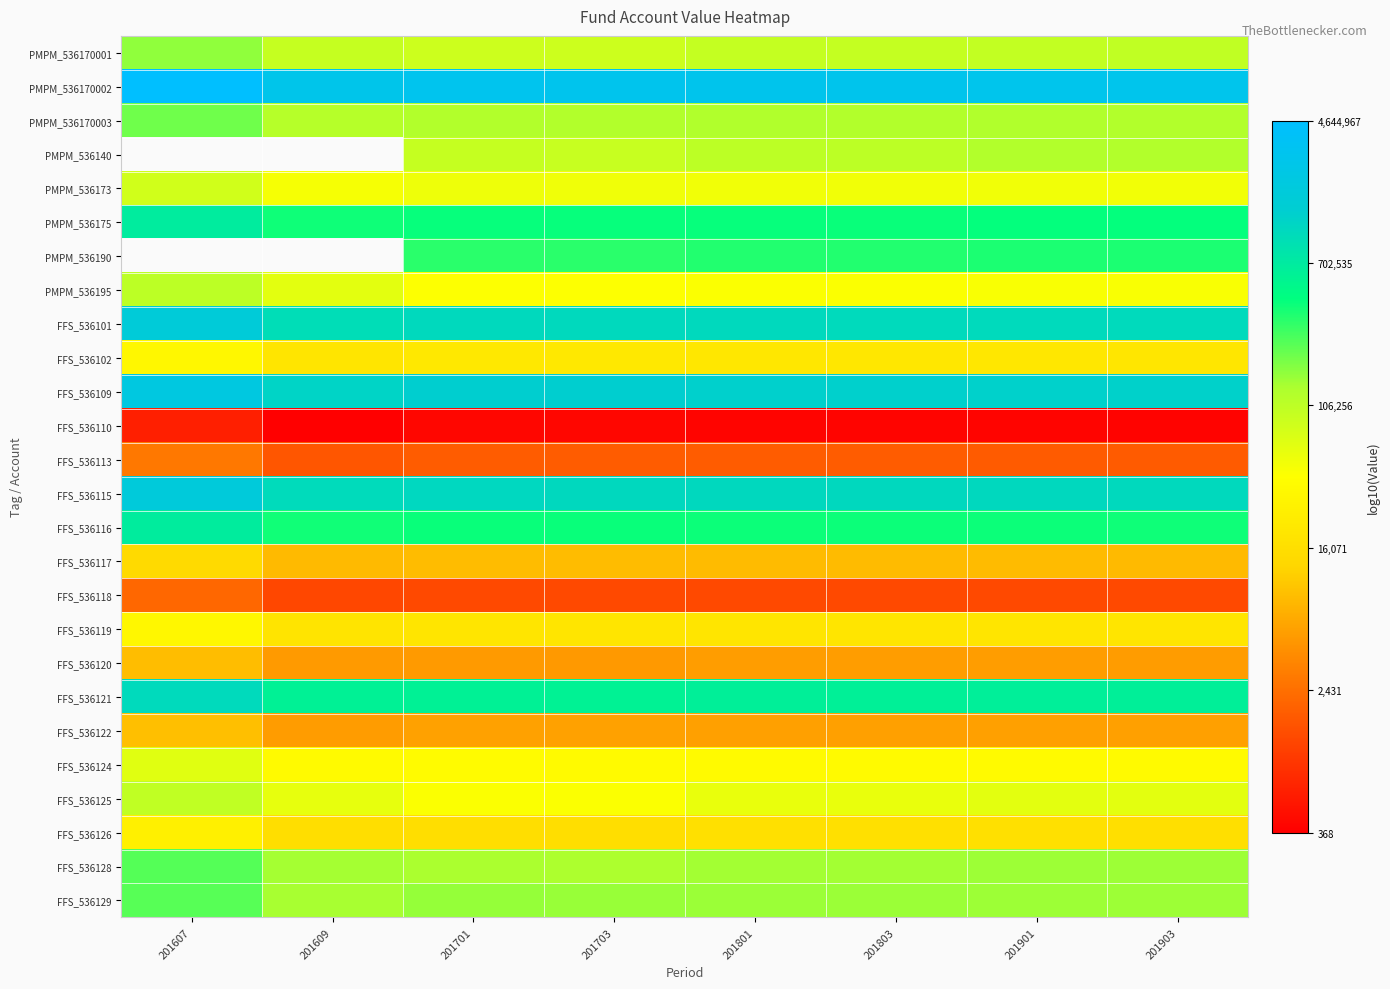

What is the spread (max minus min) of values at 201701?

3.9